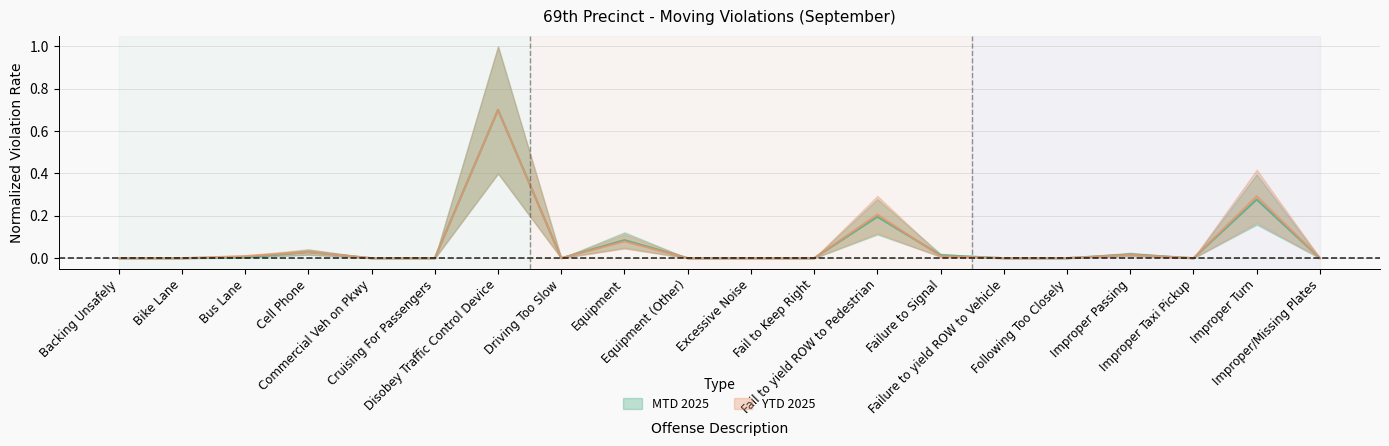

Reading left to right, list all the values displayed in this chart.

MTD 2025: 0.0	0.0	0.0	0.0	0.0	0.0	0.7	0.0	0.1	0.0	0.0	0.0	0.2	0.0	0.0	0.0	0.0	0.0	0.3	0.0
YTD 2025: 0.0	0.0	0.0	0.0	0.0	0.0	0.7	0.0	0.1	0.0	0.0	0.0	0.2	0.0	0.0	0.0	0.0	0.0	0.3	0.0